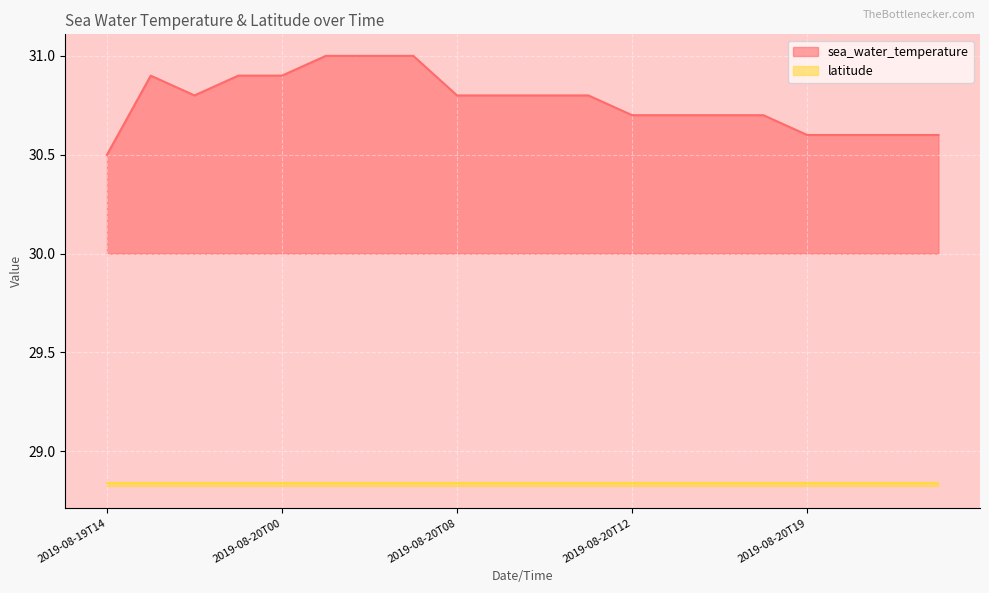

How many data points does each series have?

20